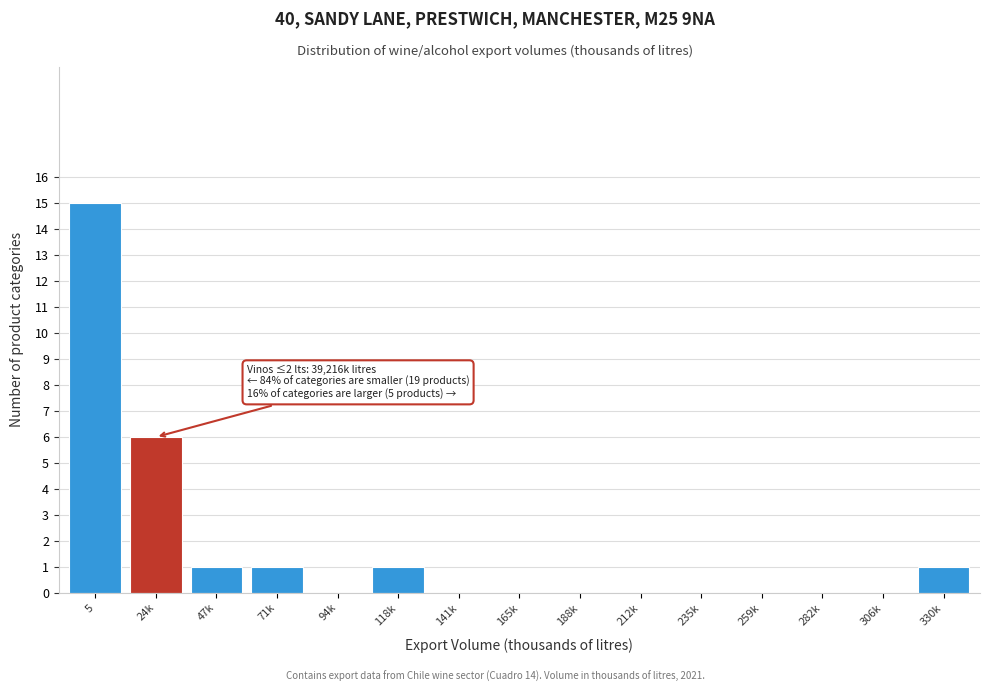

Reading left to right, transcribe all the data shown in this chart.

5=15	24k=6	47k=1	71k=1	94k=0	118k=1	141k=0	165k=0	188k=0	212k=0	235k=0	259k=0	282k=0	306k=0	330k=1